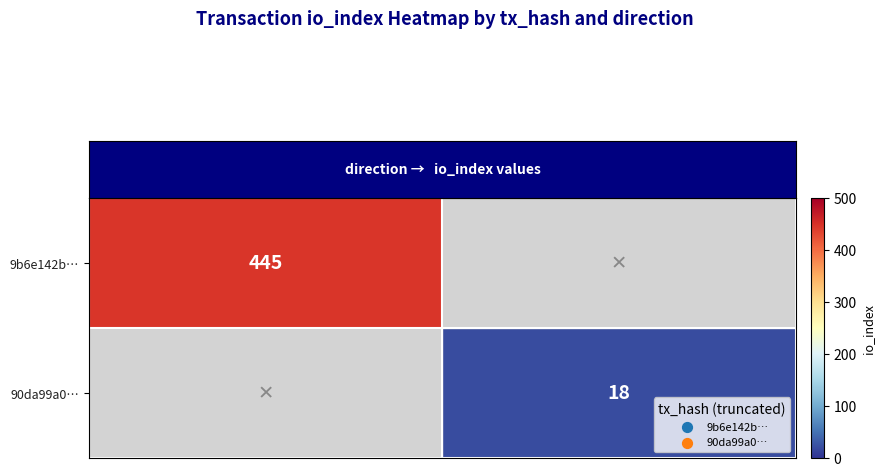

What is the sum of all row_1 values?

18